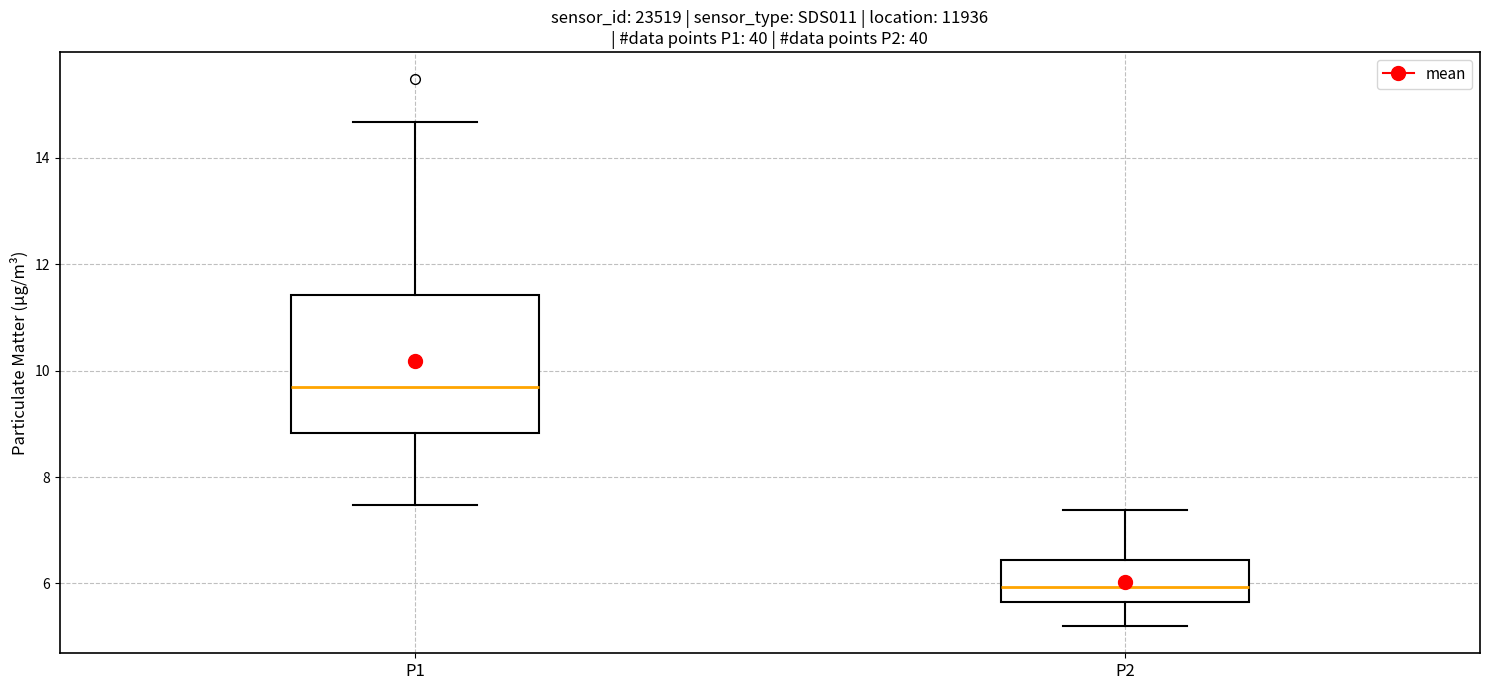

Reading left to right, read every box against the y-axis: the position of its median line, the range the box covers, and the ends of its whiskers. The values are not printed on the chart, so give them approximately, as read against the axis.

P1: median 9.6, box 8.8 to 11.4, whiskers 7.4 to 14.6
P2: median 6.0, box 5.6 to 6.4, whiskers 5.2 to 7.4